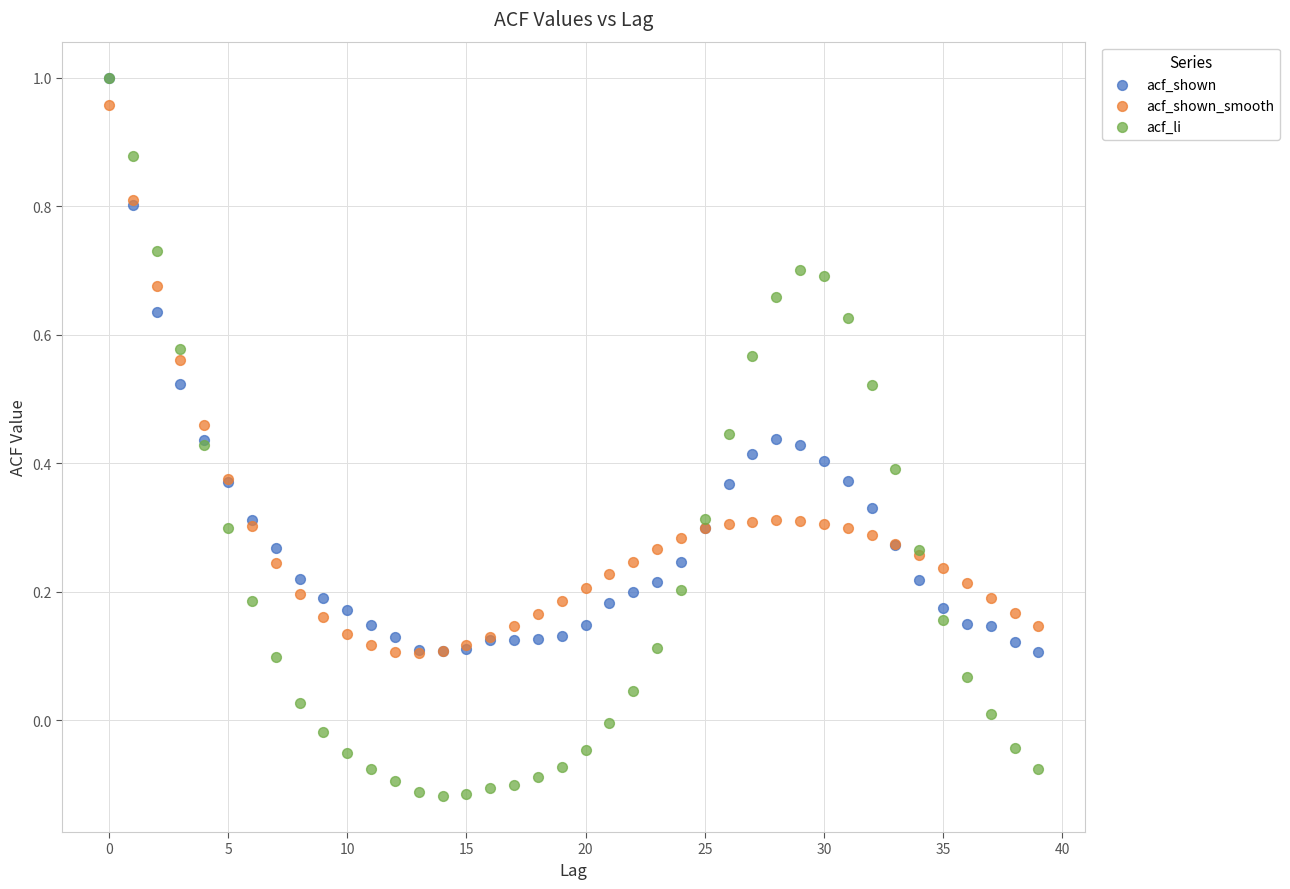

Which series has the widest spread of Y values?

acf_li